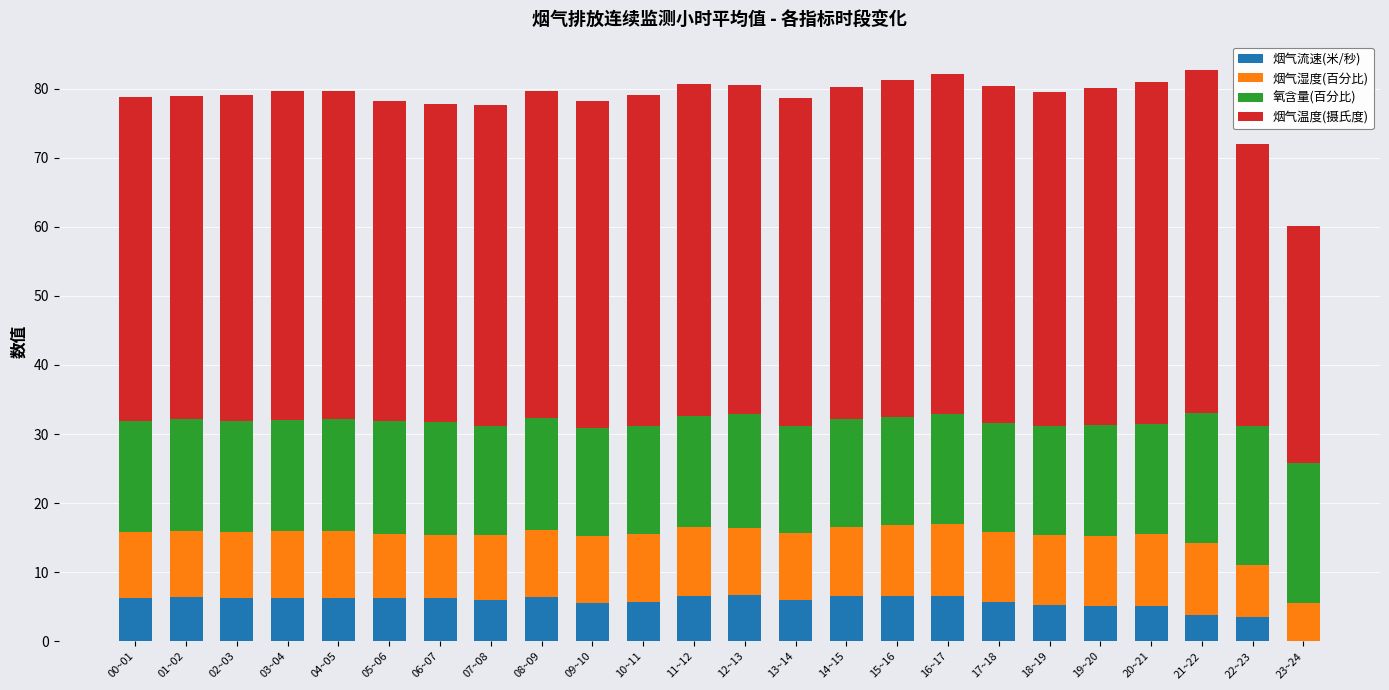

What is the total value across all series at 13~14?

78.6